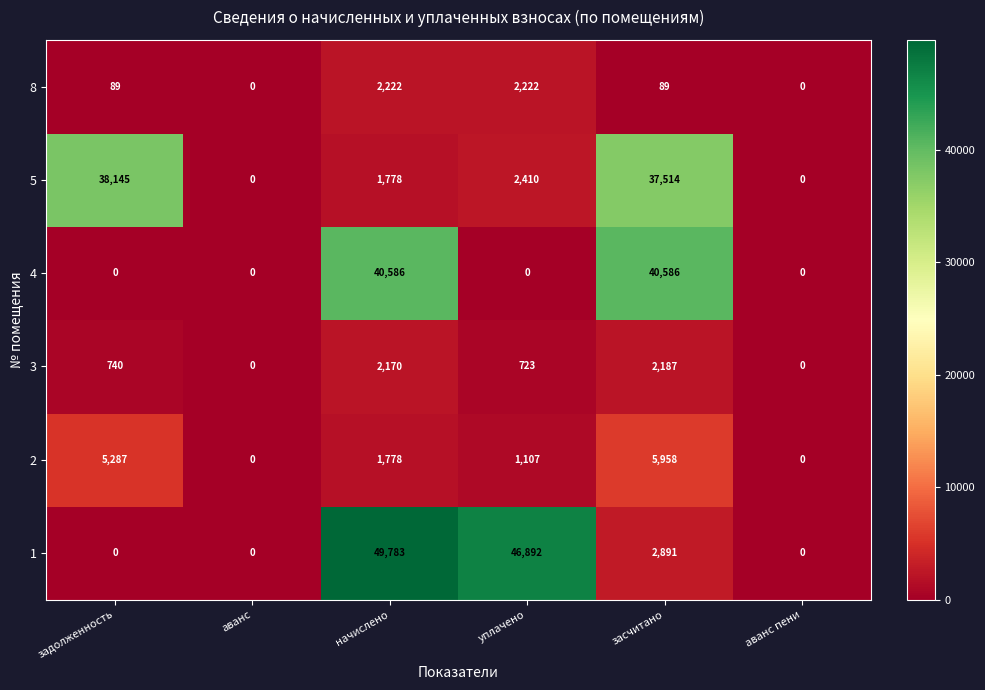

What is the sum of all 8 values?

4622